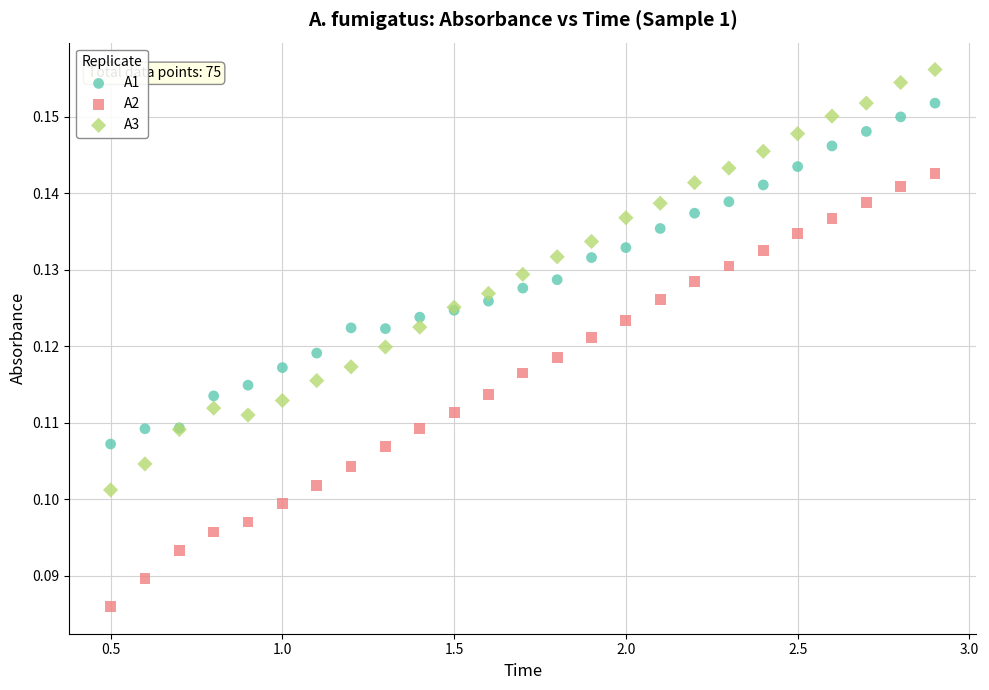

Which series reaches the minimum Y coordinate?

A2